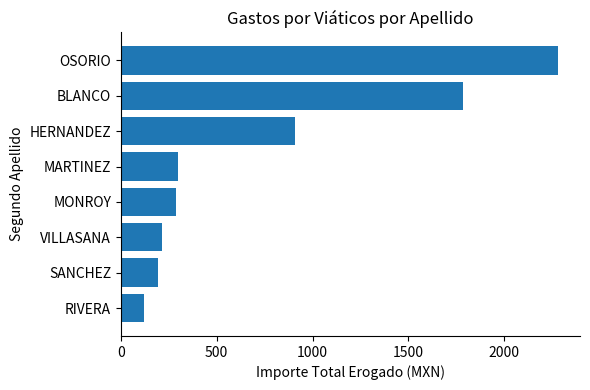

What is the label of the 4th bar from the bottom?

MONROY